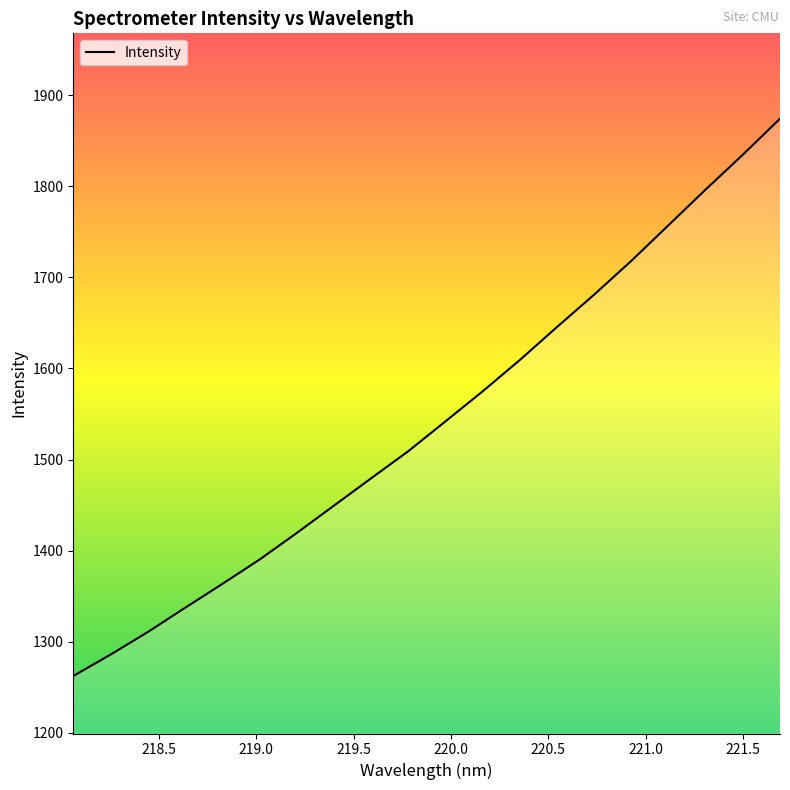

Reading left to right, list all the values displayed in this chart.

1262.5	1285.9	1310.6	1337.2	1363.4	1390.1	1419.3	1449.3	1479.3	1509.1	1541.9	1574.8	1609.3	1645.5	1681.1	1718.1	1757.3	1796.4	1834.7	1874.2